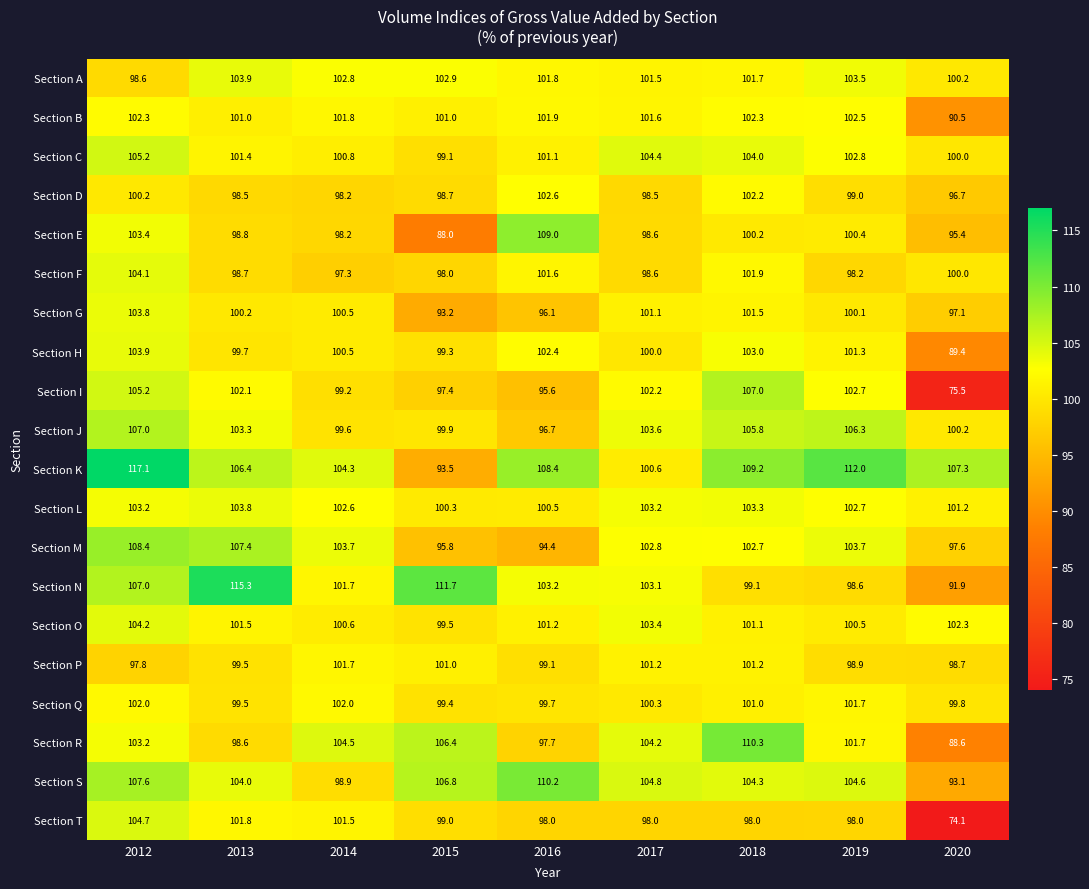

At which category does the chart reach its minimum across all series?

2020